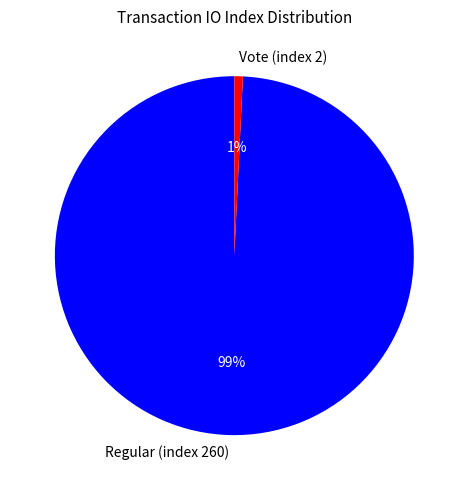

Count the number of slices in the pie.

2